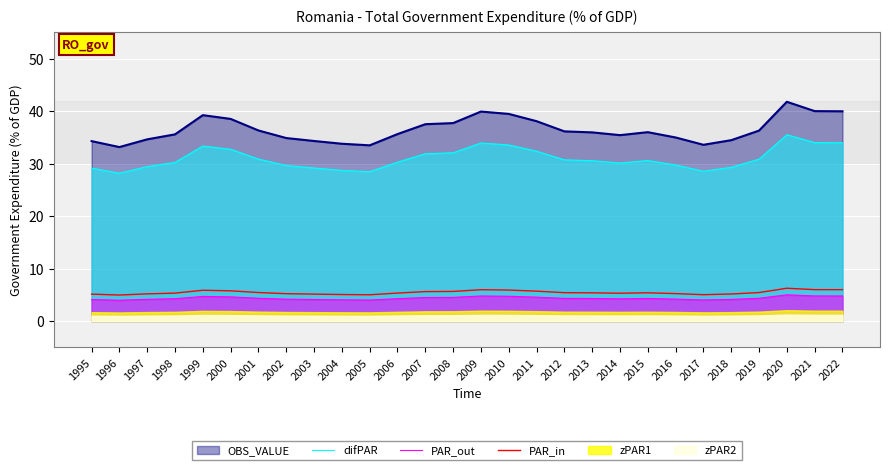

The PAR_out series shows 7.4 at 2018. True or false?

False